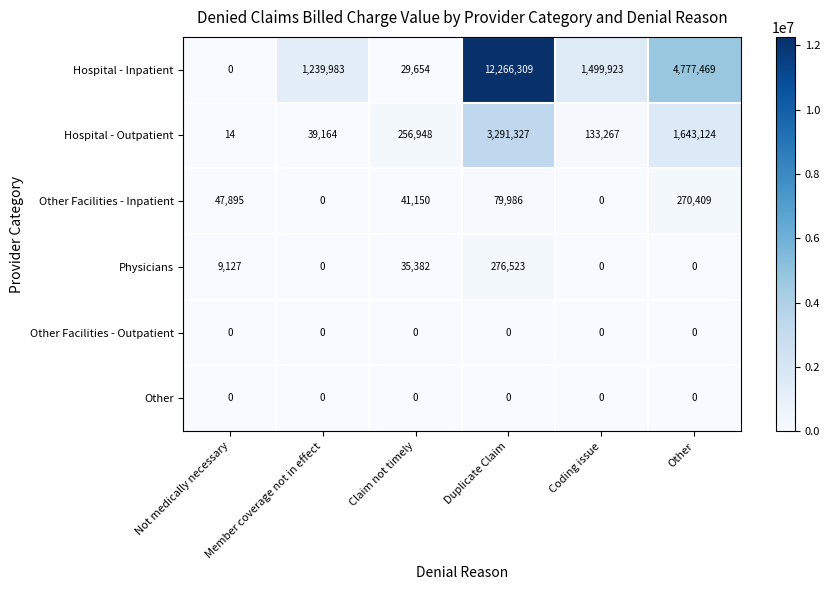

How many data points does each series have?

6